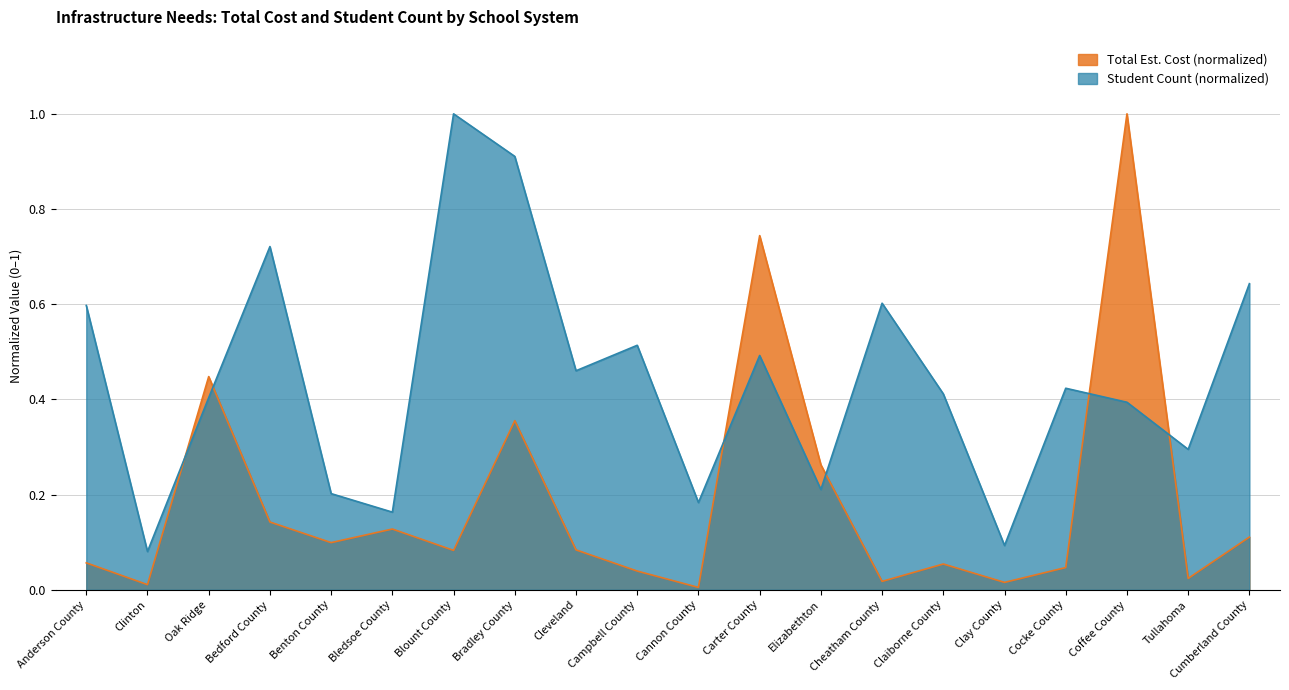

What position from the right is Clay County?

5